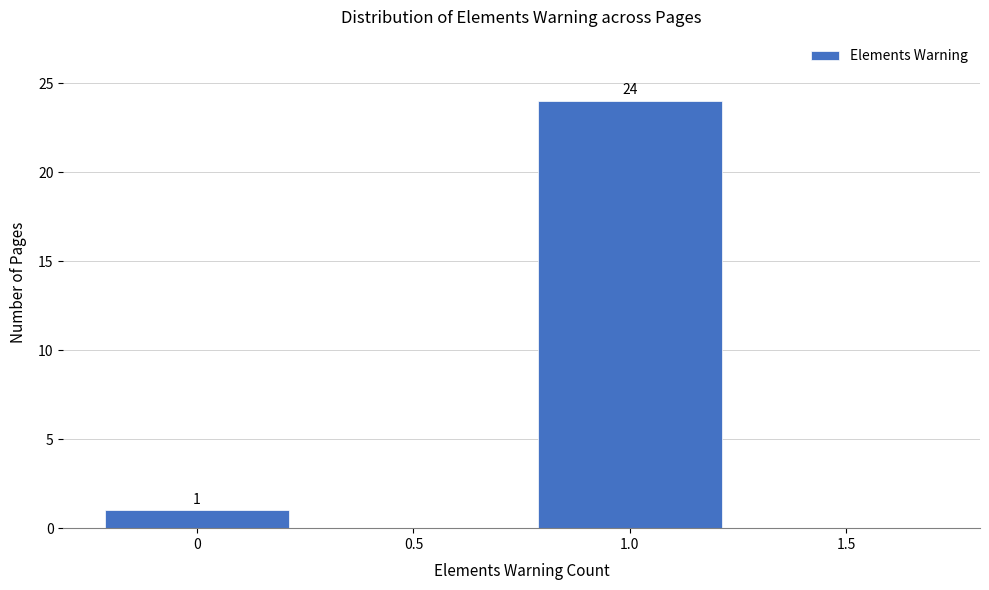

Which range on the x-axis has the tallest bar?

0.75 to 1.25